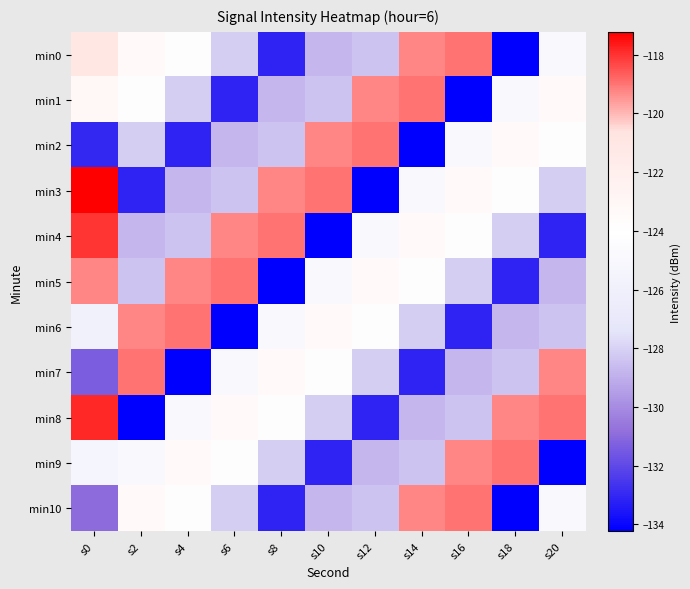

Between s10 and s2, which is larger?

s2